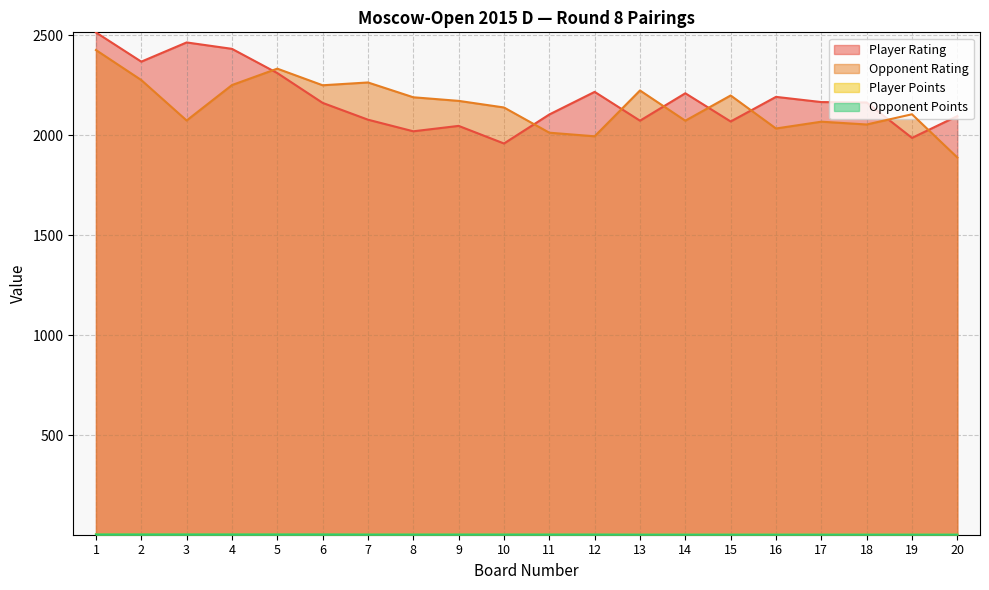

True or false: Player Points has a value of 5.5 at 4.

True